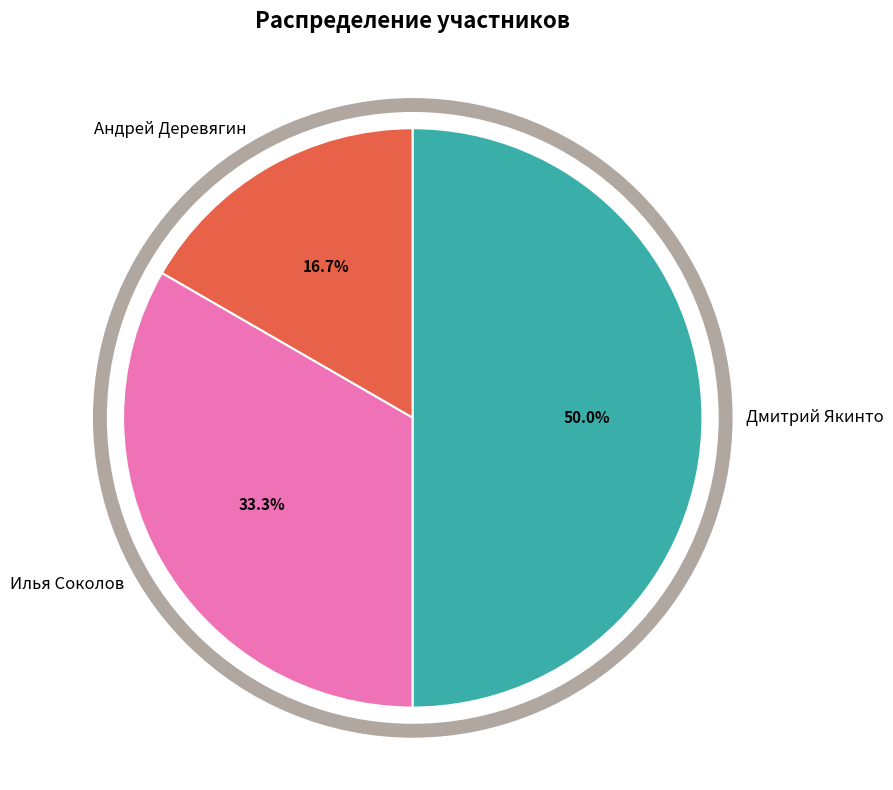

To the nearest percent, what is the average slice percentage?

33%